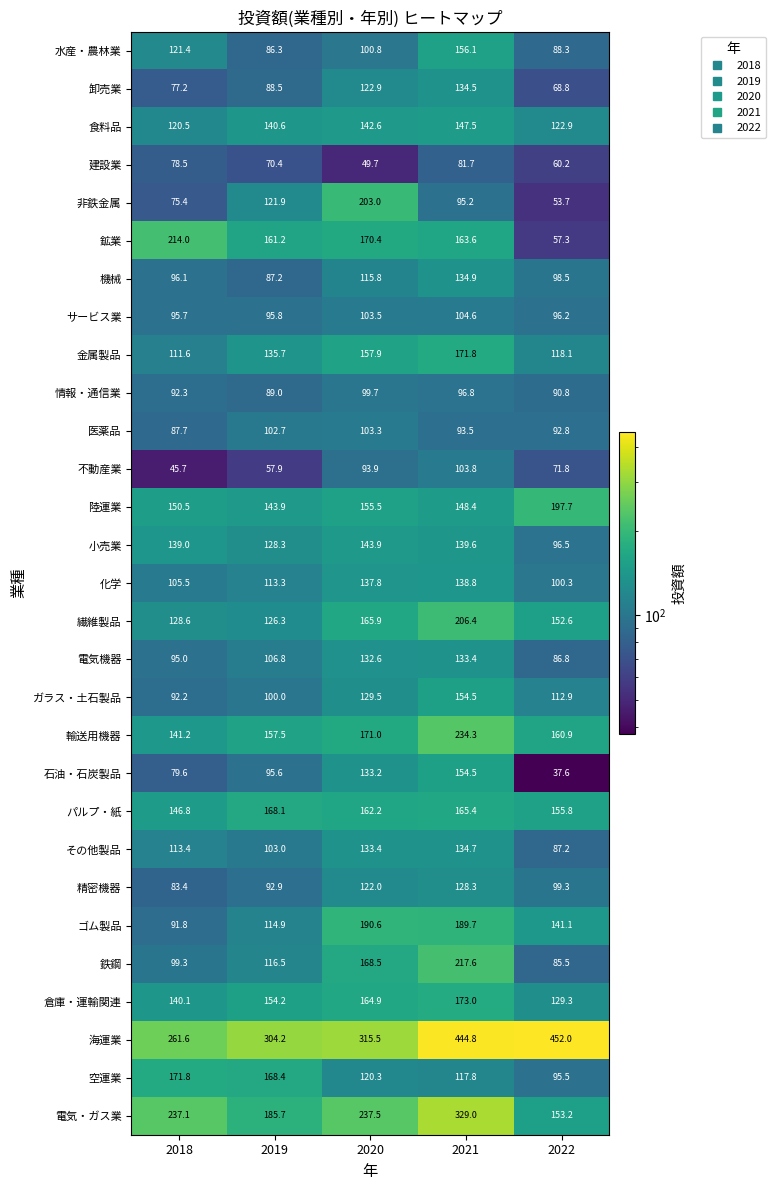

At 2018, list the series in order from largest to smallest.

海運業, 電気・ガス業, 鉱業, 空運業, 陸運業, パルプ・紙, 輸送用機器, 倉庫・運輸関連, 小売業, 繊維製品, 水産・農林業, 食料品, その他製品, 金属製品, 化学, 鉄鋼, 機械, サービス業, 電気機器, 情報・通信業, ガラス・土石製品, ゴム製品, 医薬品, 精密機器, 石油・石炭製品, 建設業, 卸売業, 非鉄金属, 不動産業